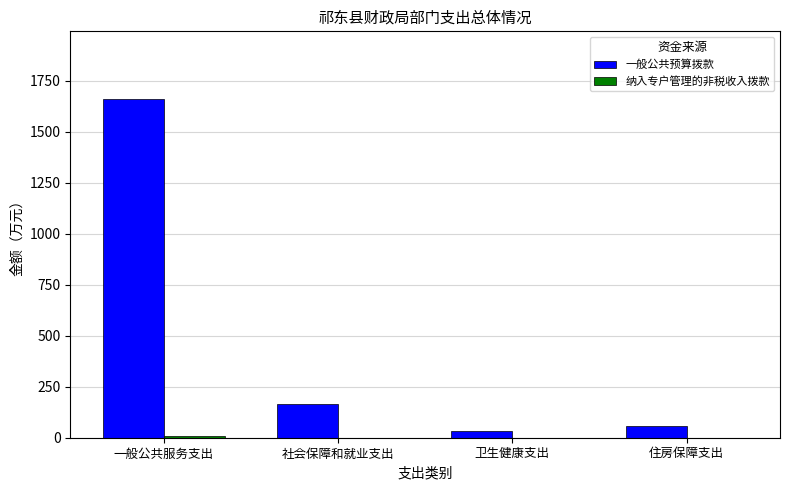

At which category does the chart reach its peak across all series?

一般公共服务支出